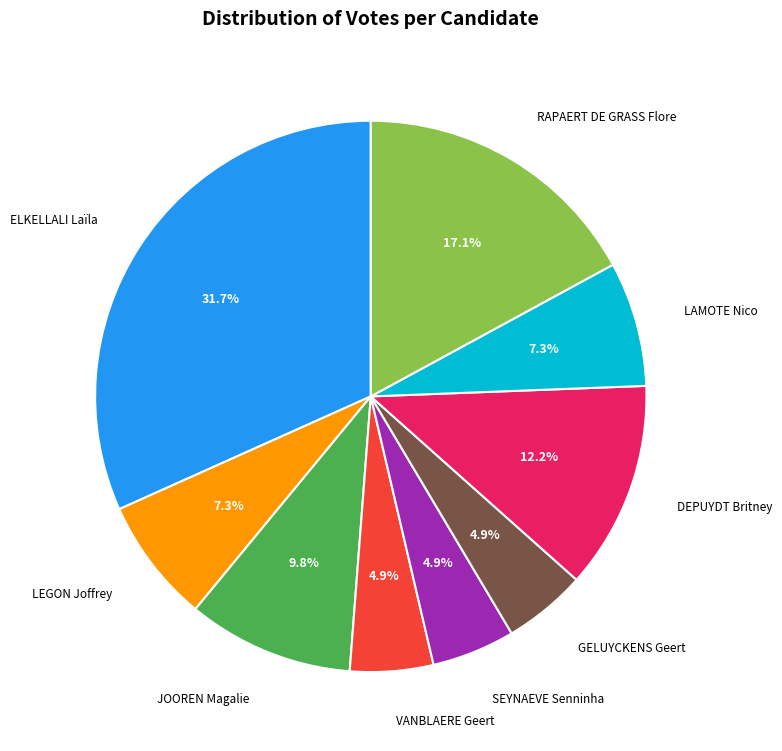

To the nearest percent, what percentage of the pie is GELUYCKENS Geert?

5%